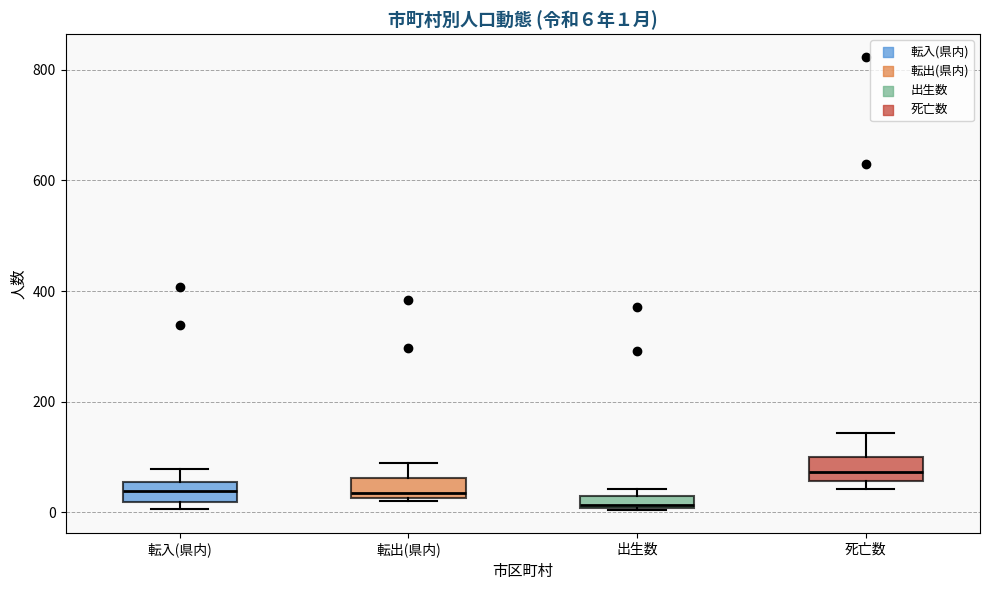

Which box has the lowest median line?

出生数